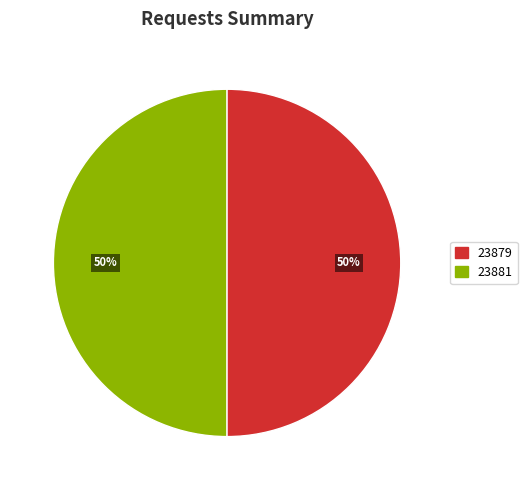

To the nearest percent, what is the average slice percentage?

50%